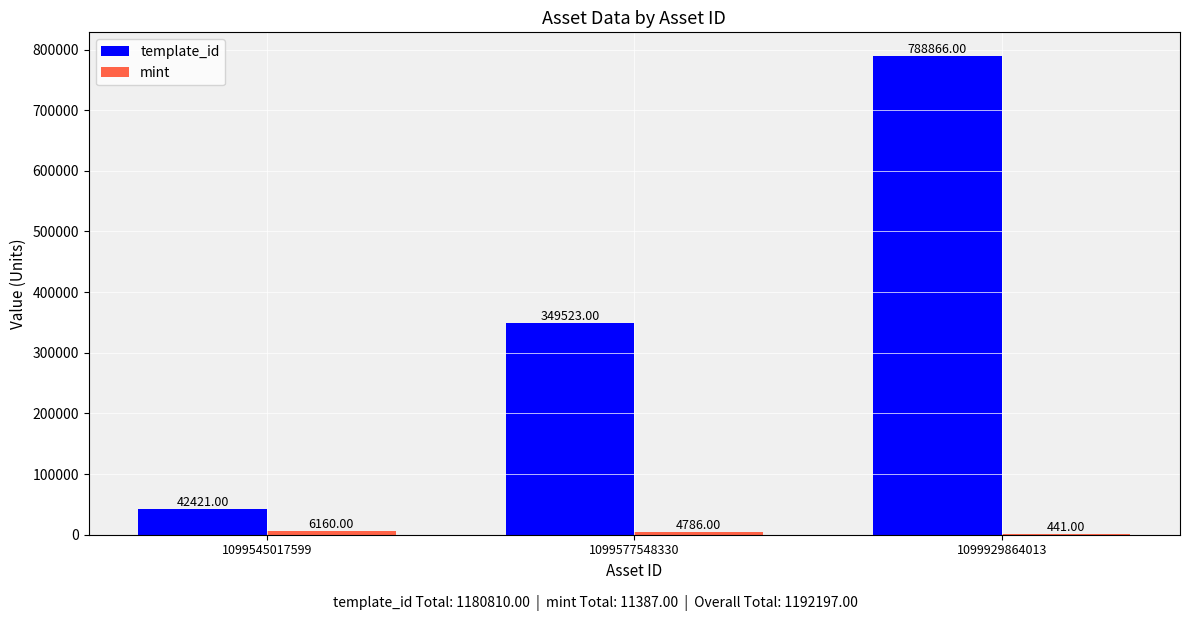

What is the sum of all template_id values?

1180810